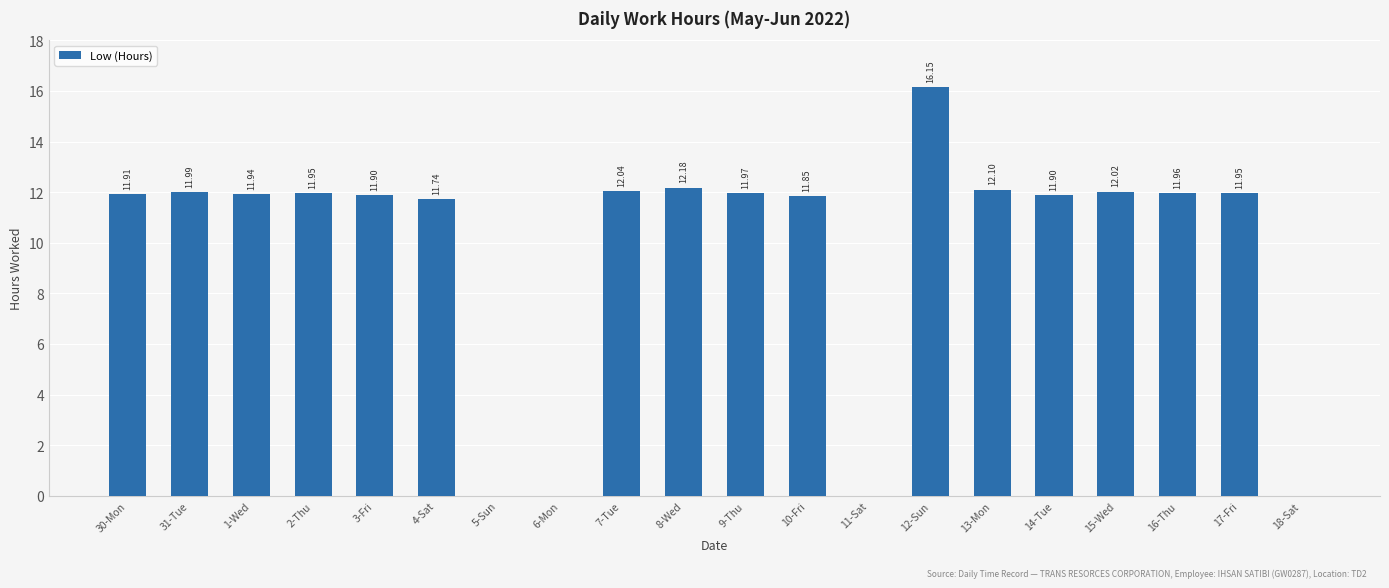

Which has a higher value, 7-Tue or 4-Sat?

7-Tue